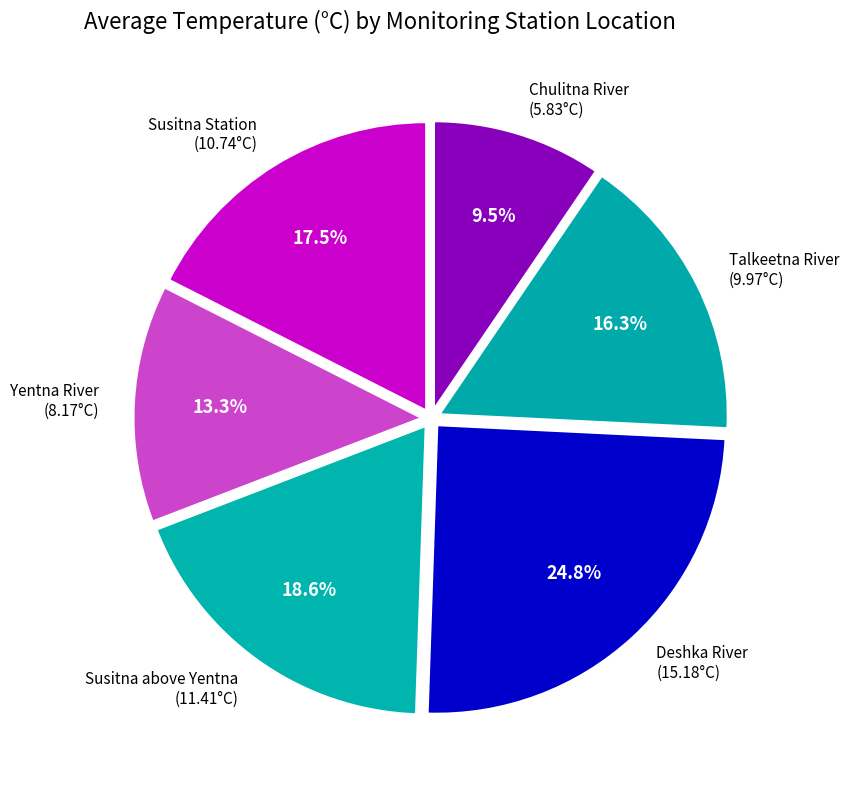

Which category has the smallest portion of the pie?

Chulitna River